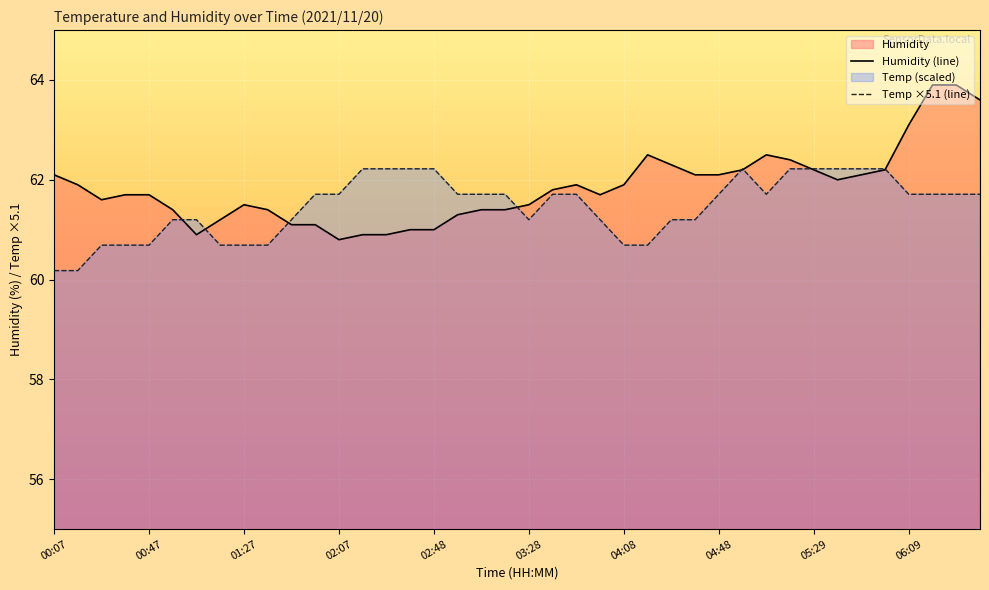

What is the label of the 9th point from the left?

01:27